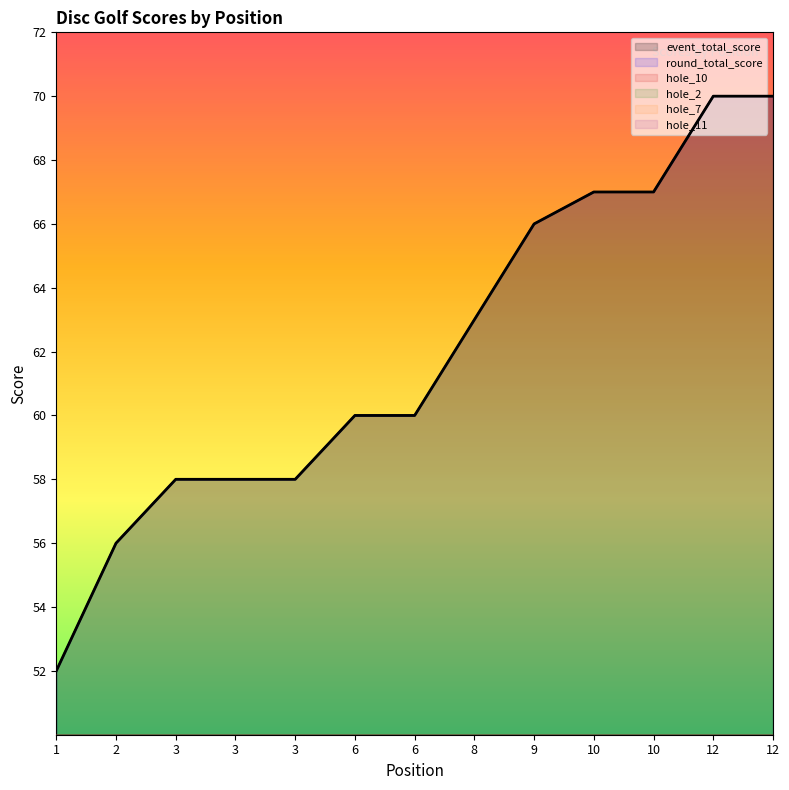

How many intersections are there between hole_10 and hole_11?

6